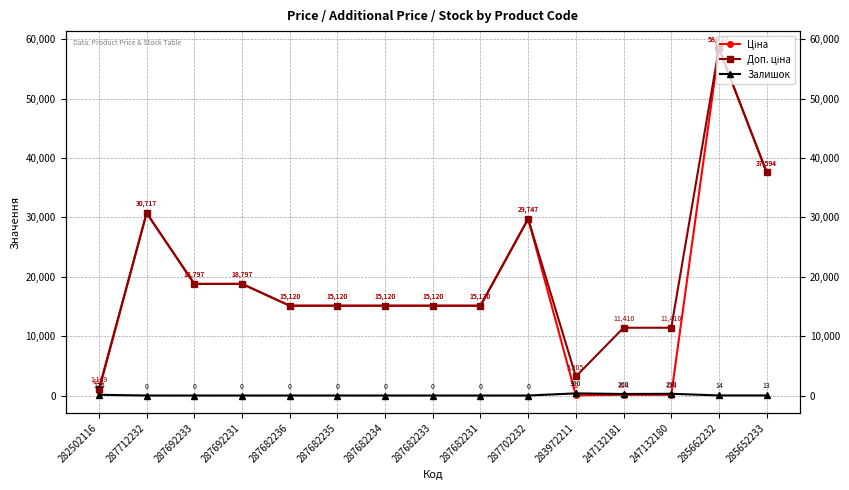

Reading left to right, extract all data points from this chart.

Ціна: 282502116=818.5	287712232=30717.1	287692233=18796.8	287692231=18796.8	287682236=15120.0	287682235=15120.0	287682234=15120.0	287682233=15120.0	287682231=15120.0	287702232=29747.2	283972211=32.0	247132181=114.1	247132180=114.1	285662232=58426.5	285652233=37593.6
Доп. ціна: 282502116=1109.2	287712232=30717.1	287692233=18796.8	287692231=18796.8	287682236=15120.0	287682235=15120.0	287682234=15120.0	287682233=15120.0	287682231=15120.0	287702232=29747.2	283972211=3205.0	247132181=11410.0	247132180=11410.0	285662232=58426.5	285652233=37593.6
Залишок: 282502116=125.0	287712232=0.0	287692233=0.0	287692231=0.0	287682236=0.0	287682235=0.0	287682234=0.0	287682233=0.0	287682231=0.0	287702232=0.0	283972211=360.0	247132181=260.0	247132180=290.0	285662232=14.0	285652233=13.0